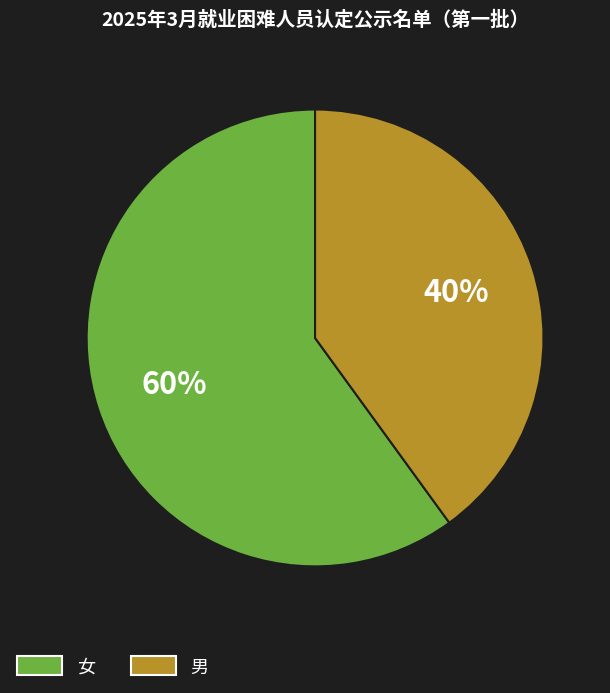

What is the smallest slice in the pie chart?

男